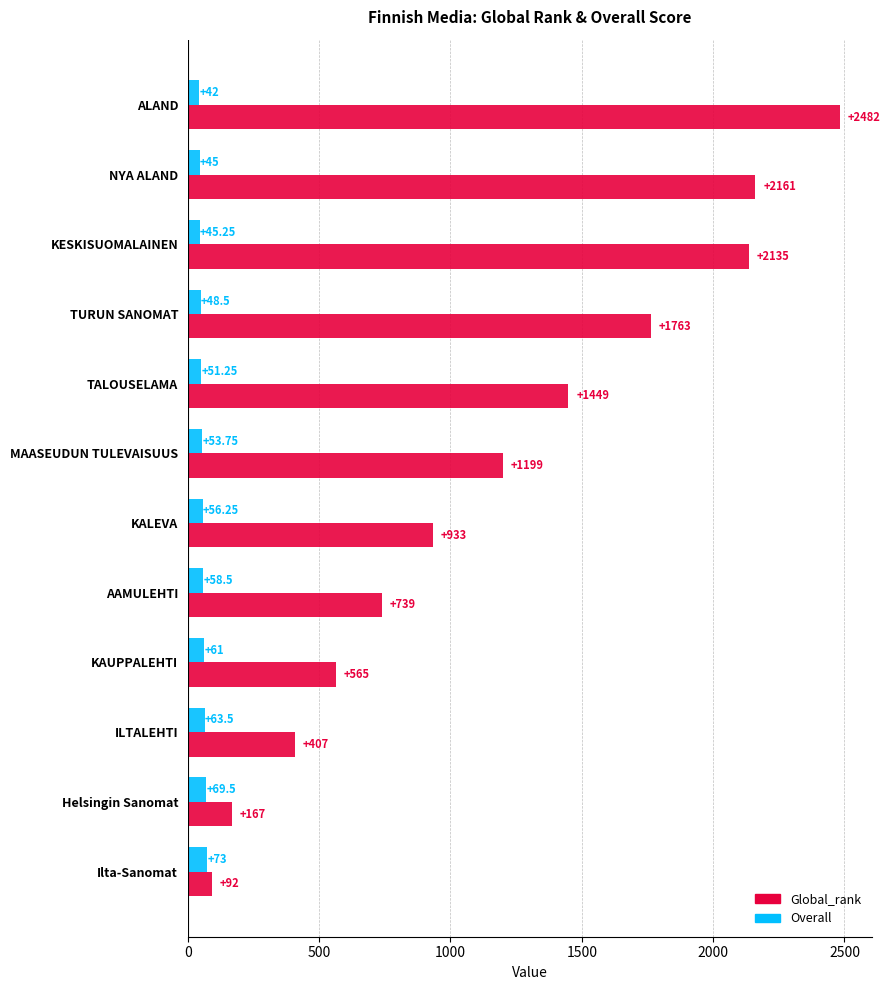

Between ALAND and Helsingin Sanomat, which series saw the biggest shift?

Global_rank